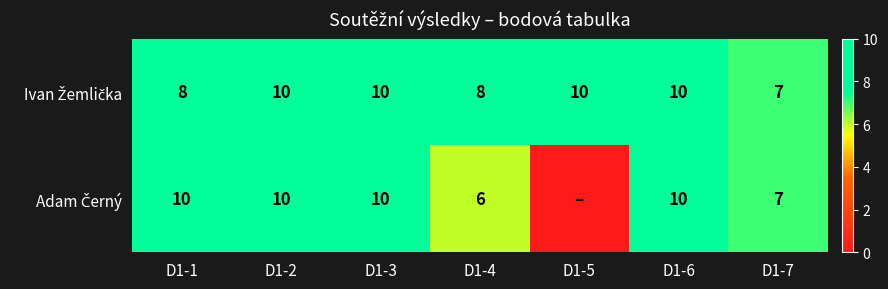

What is the difference between the Adam Černý values at D1-1 and D1-4?

4